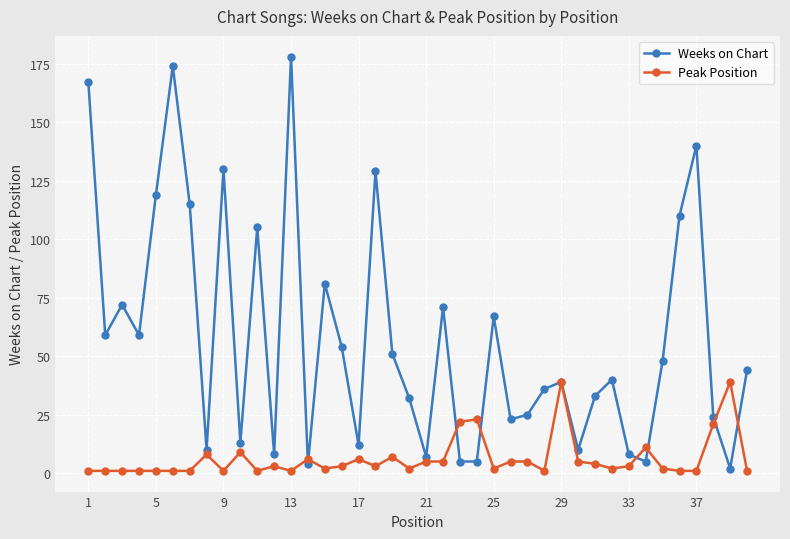

True or false: Weeks on Chart and Peak Position cross at least once.

True